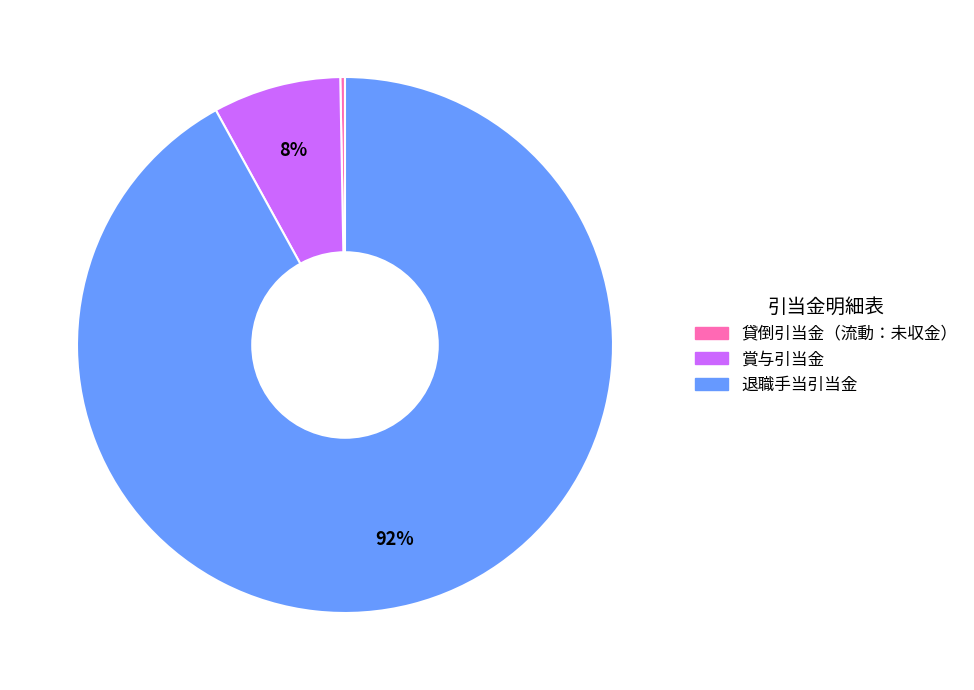

Is 退職手当引当金 the majority of the pie?

Yes